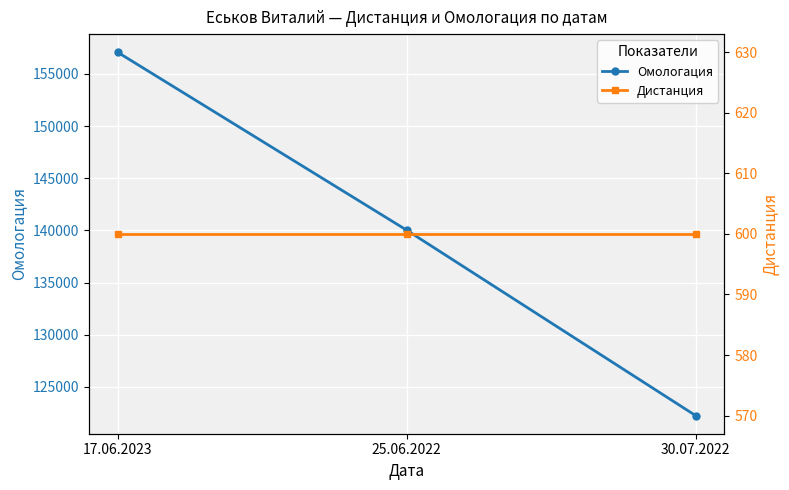

Which series has the largest total across all categories?

Омологация